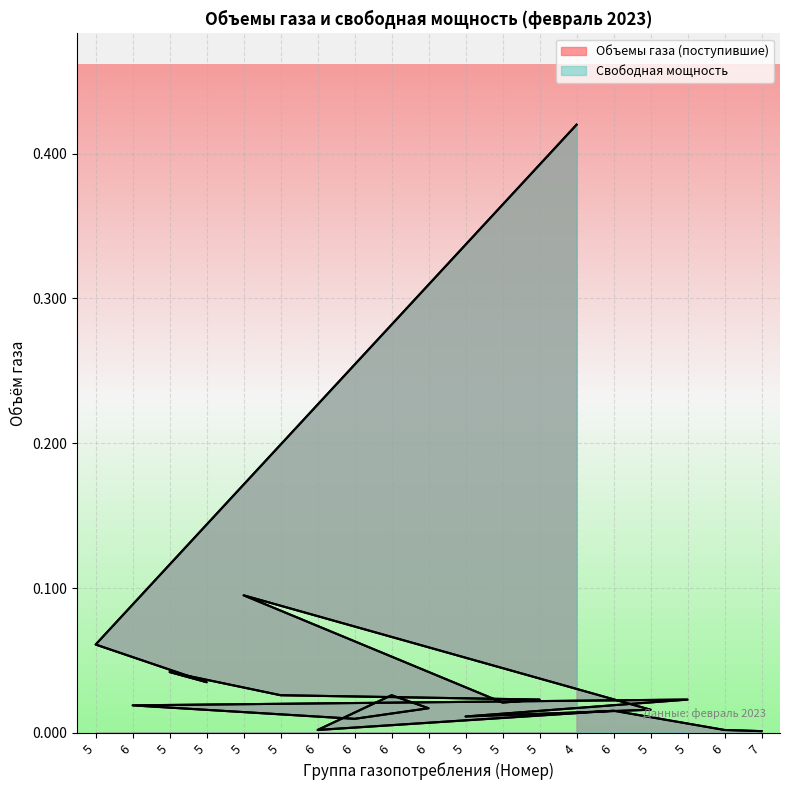

The Объемы газа (поступившие) series shows 0.0 at 5. True or false?

True